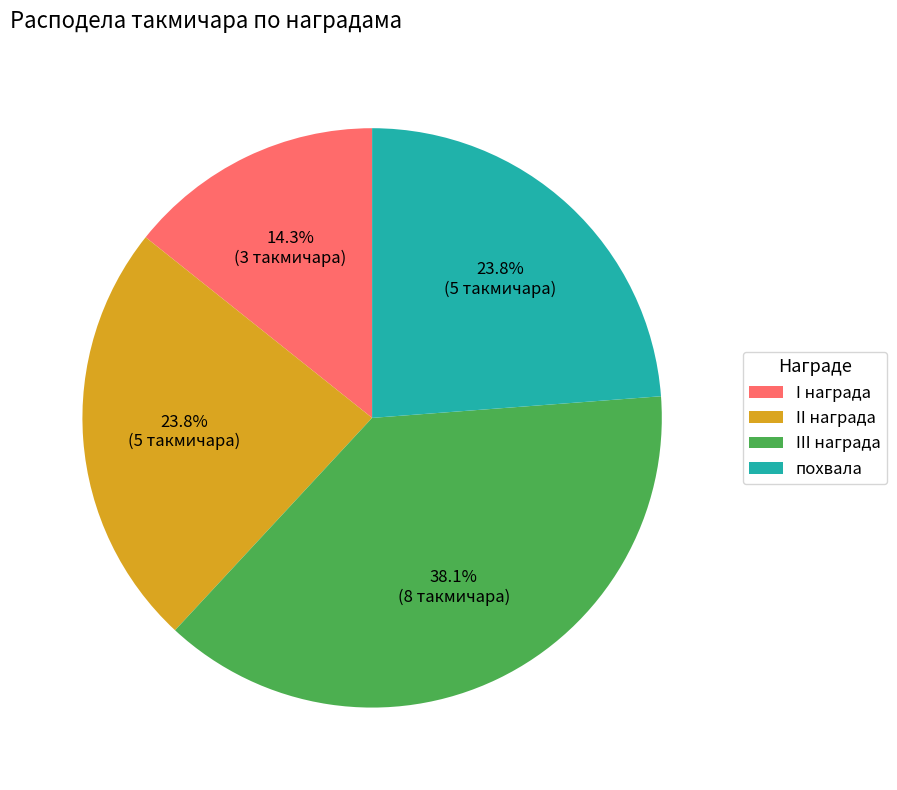

Which category has the smallest portion of the pie?

I награда